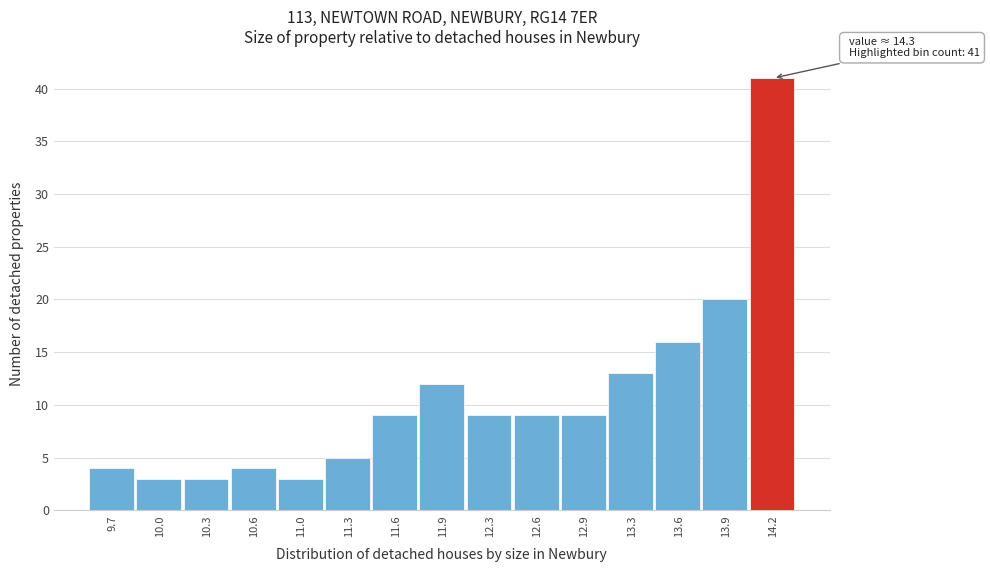

Which range on the x-axis has the tallest bar?

14.05 to 14.40